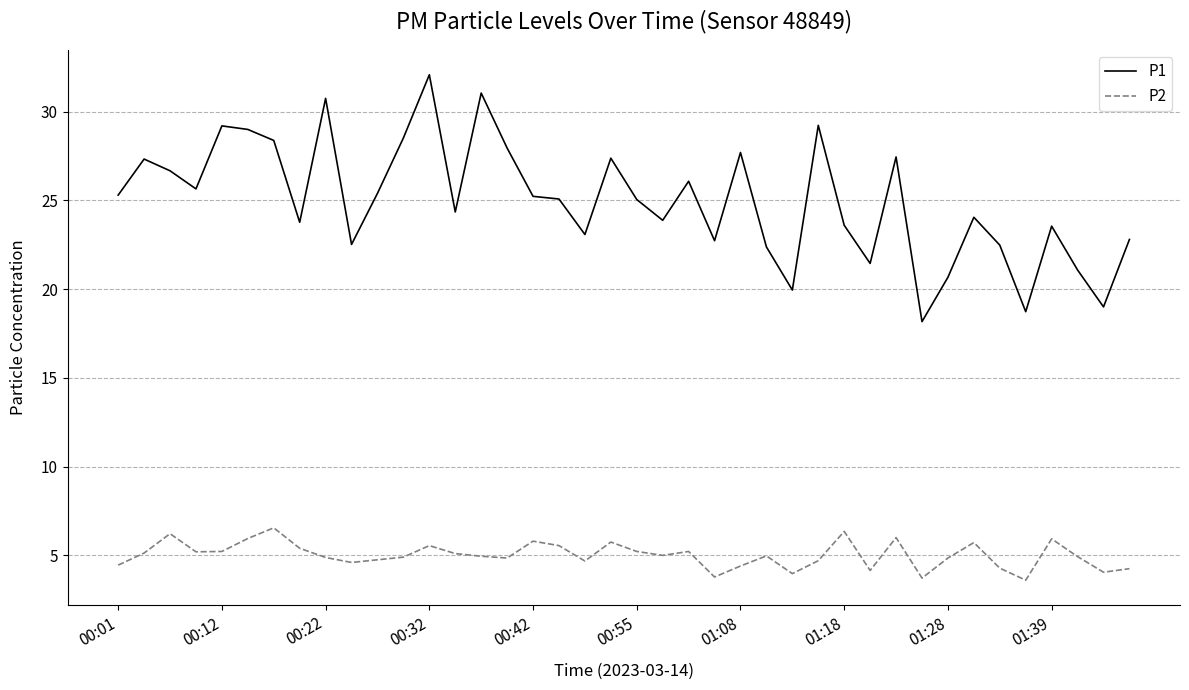

Which series has the widest spread of values?

P1